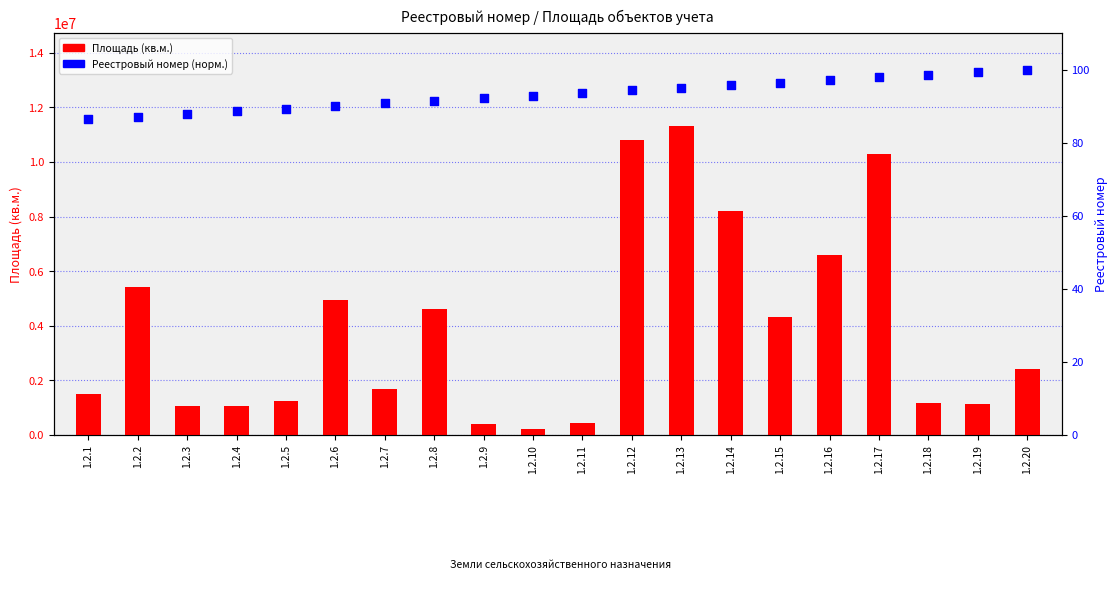

At which category is the sum across all series the highest?

1.2.13